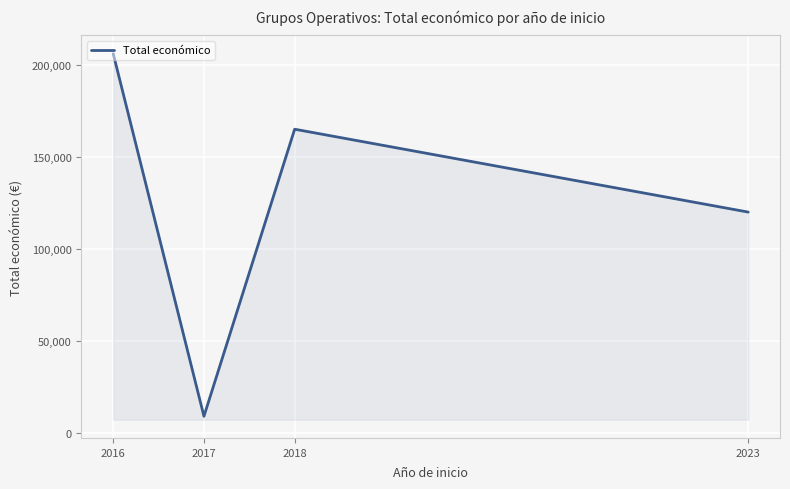

What is the change in value from 2017 to 2018?

+155852